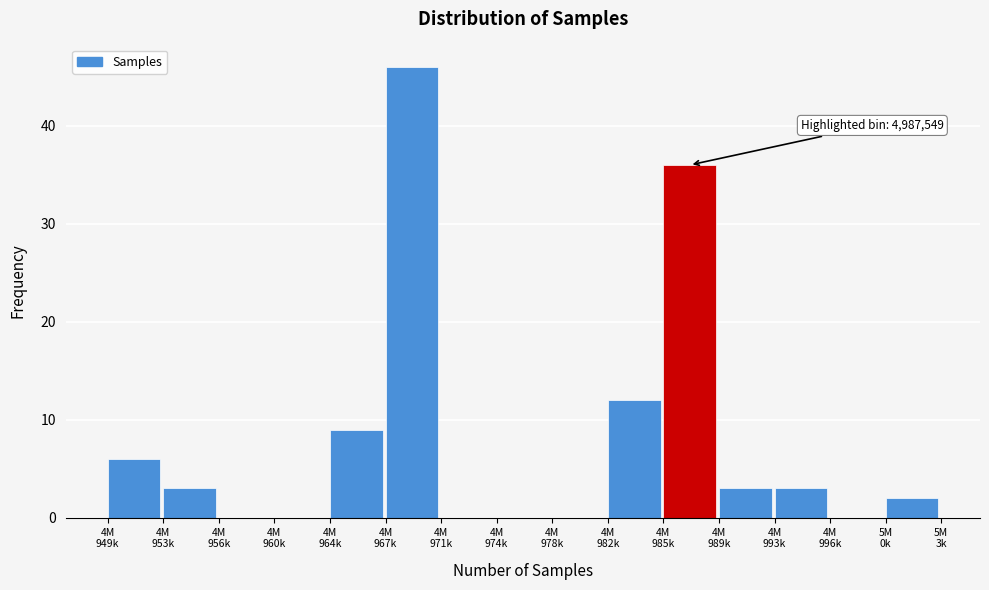

What is the sum of all values?

120